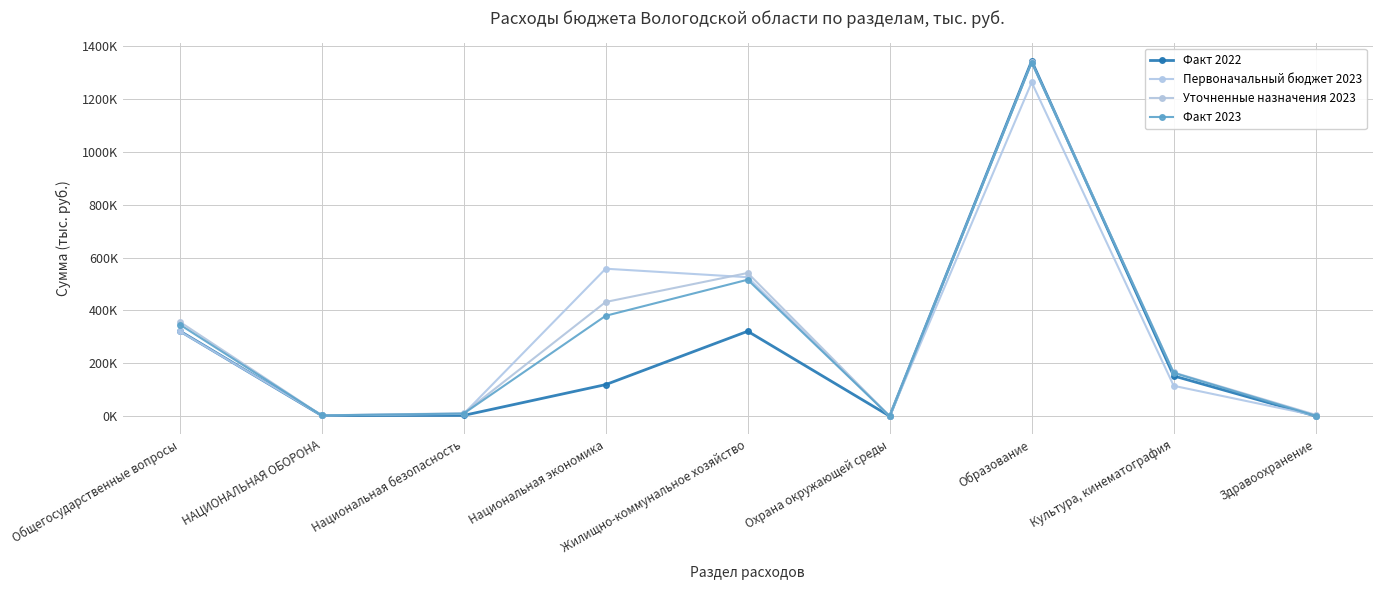

Does the chart display data point markers on the line(s)?

Yes